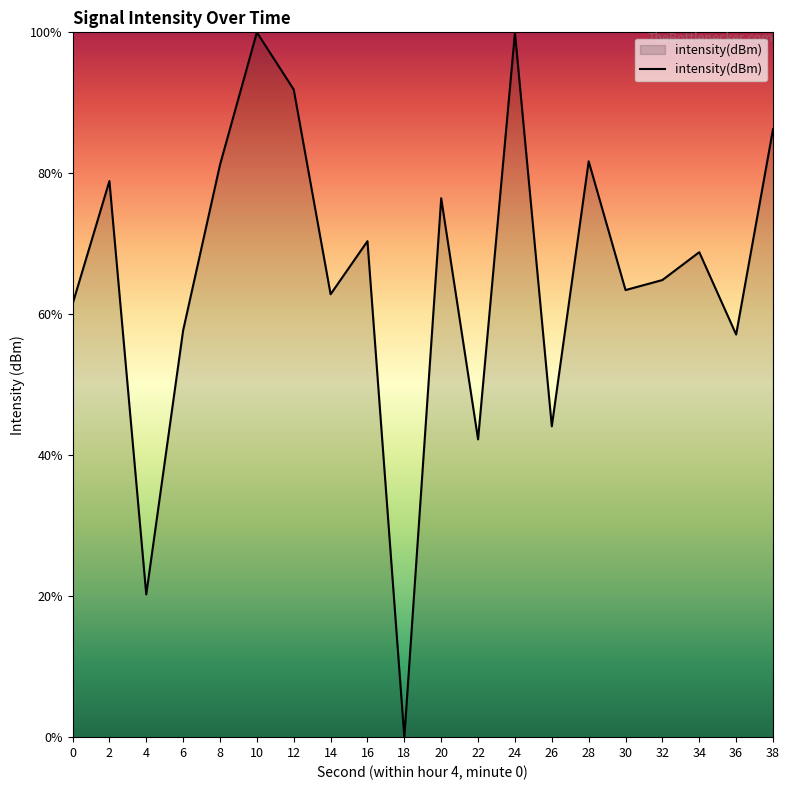

Reading right to left, what are all the values shown in this chart?

38=86.2	36=57.1	34=68.8	32=64.9	30=63.4	28=81.7	26=44.1	24=100.0	22=42.2	20=76.5	18=0.0	16=70.4	14=62.8	12=91.9	10=100.0	8=81.2	6=57.7	4=20.3	2=78.9	0=61.4